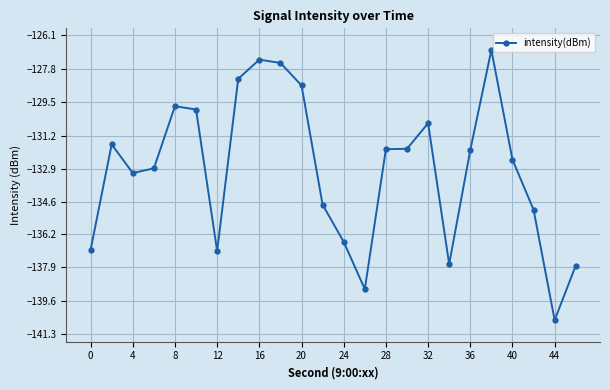

What is the smallest value displayed?

-140.6